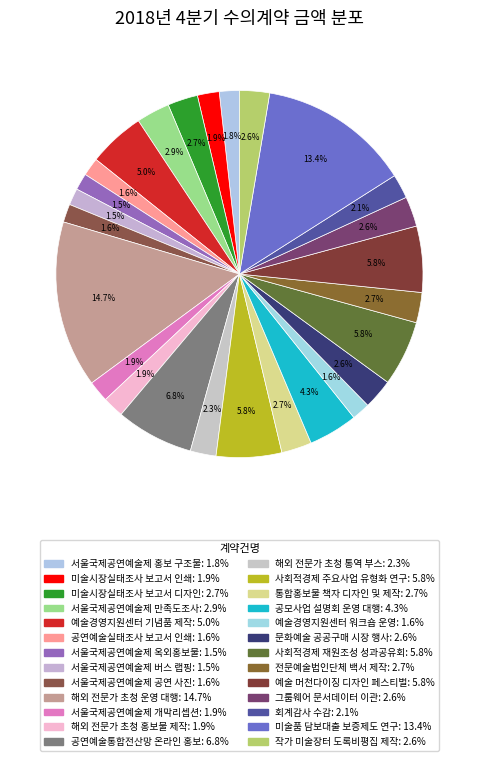

Count the number of slices in the pie.

26